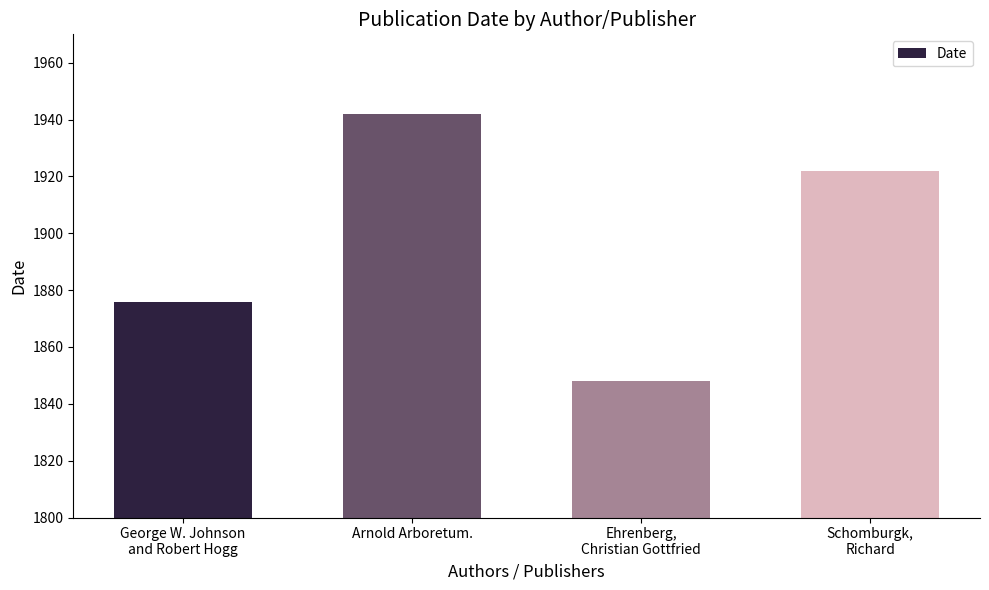

The value at Ehrenberg,
Christian Gottfried is 1848. True or false?

True